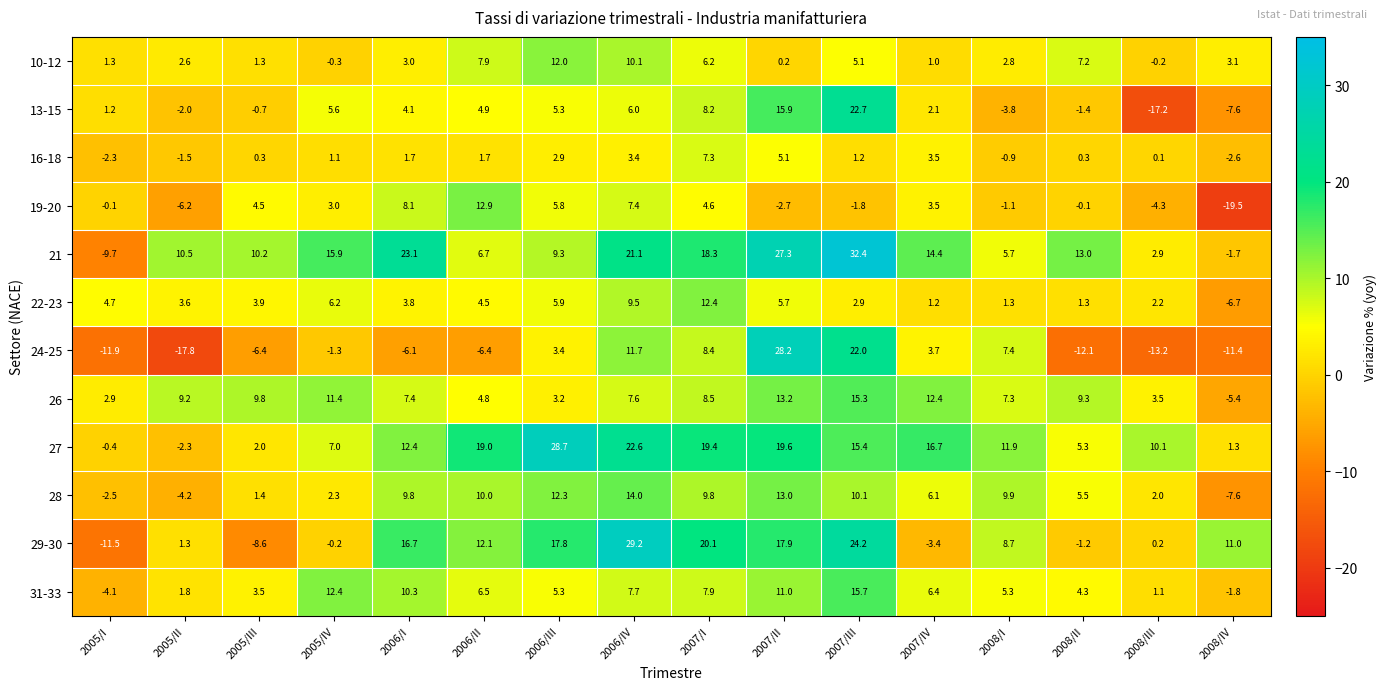

What is the difference between the 21 values at 2005/I and 2005/IV?

25.6